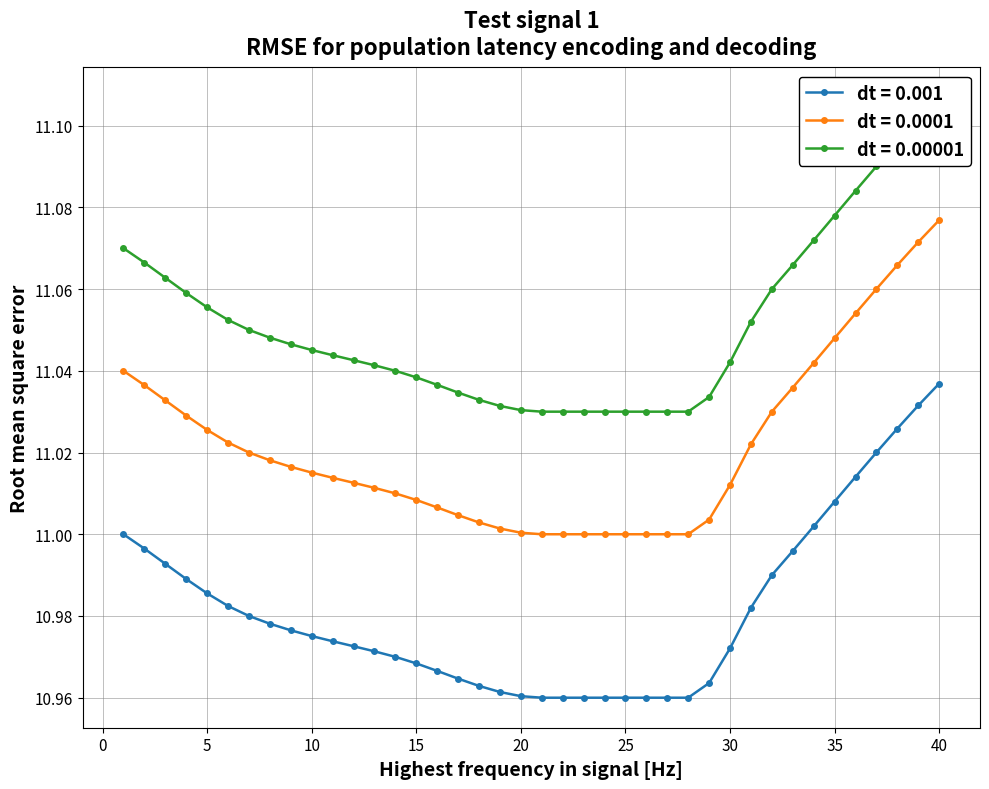

True or false: REPOCTI has more than 0 interior local peaks.

False